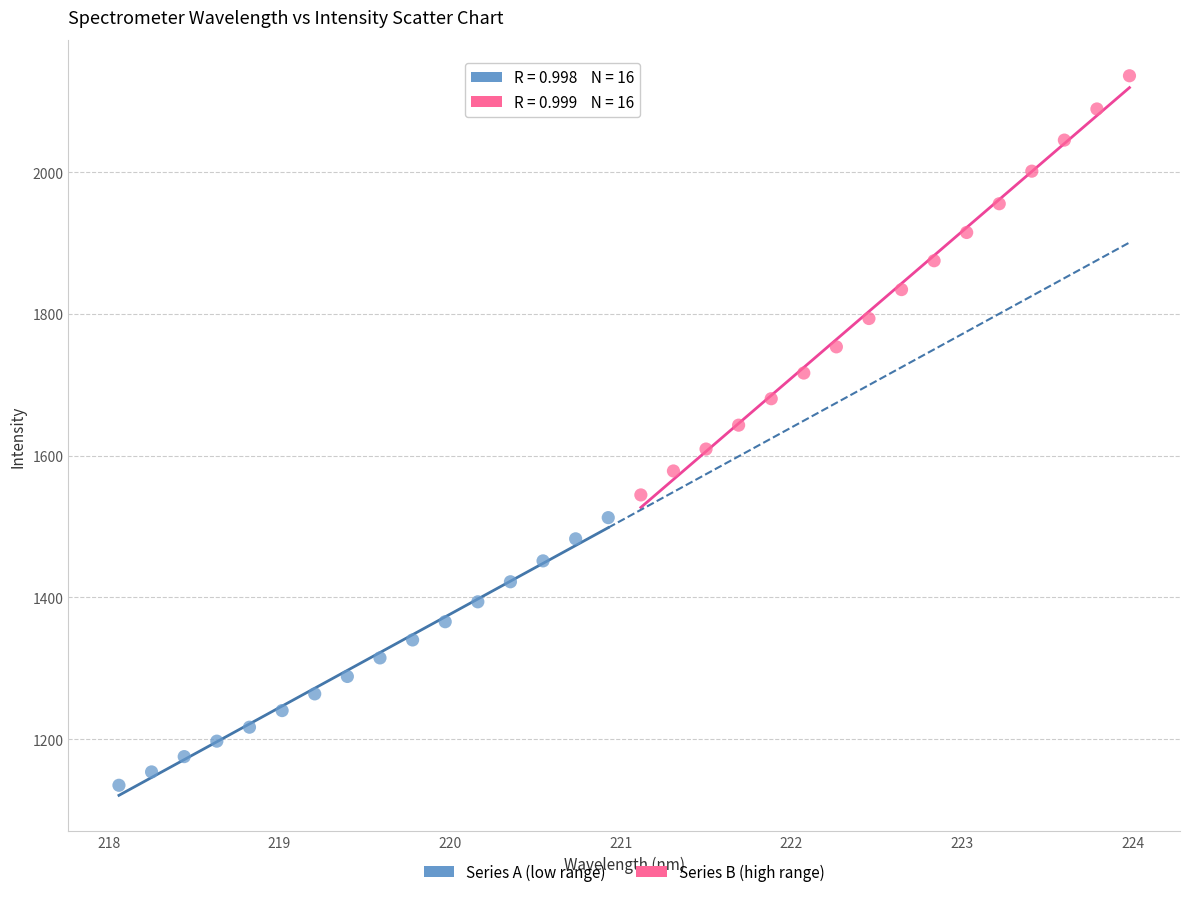

Which series reaches the maximum Y coordinate?

Series B (high range)